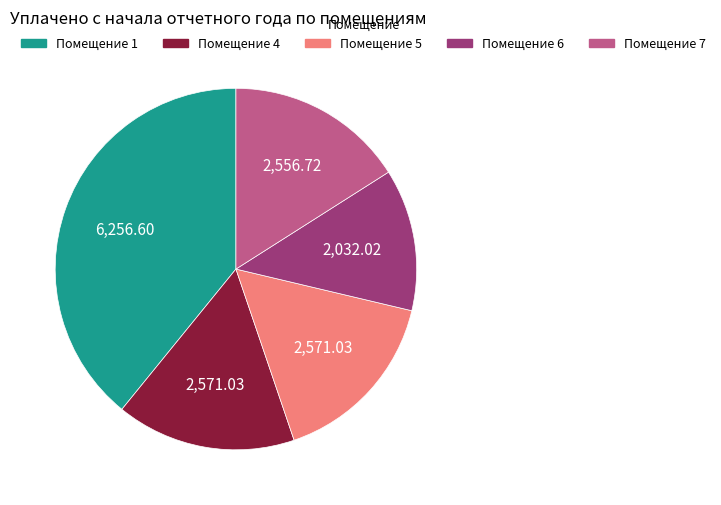

What is the ratio of the value at Помещение 6 to the value at Помещение 4?

0.8